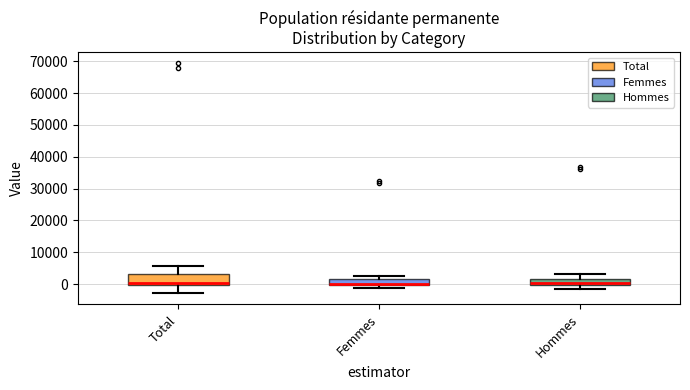

Which box is the tallest, from its lower edge to its upper edge?

Total